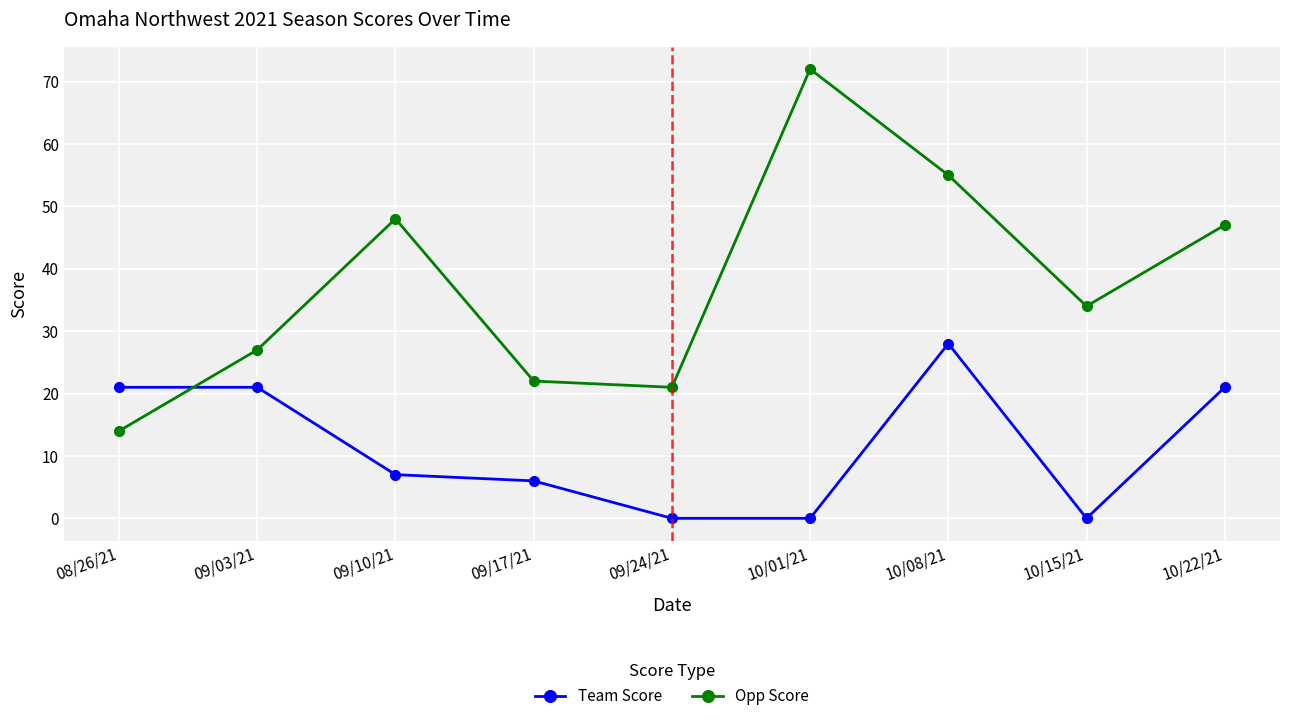

At 09/17/21, list the series in order from smallest to largest.

Team Score, Opp Score